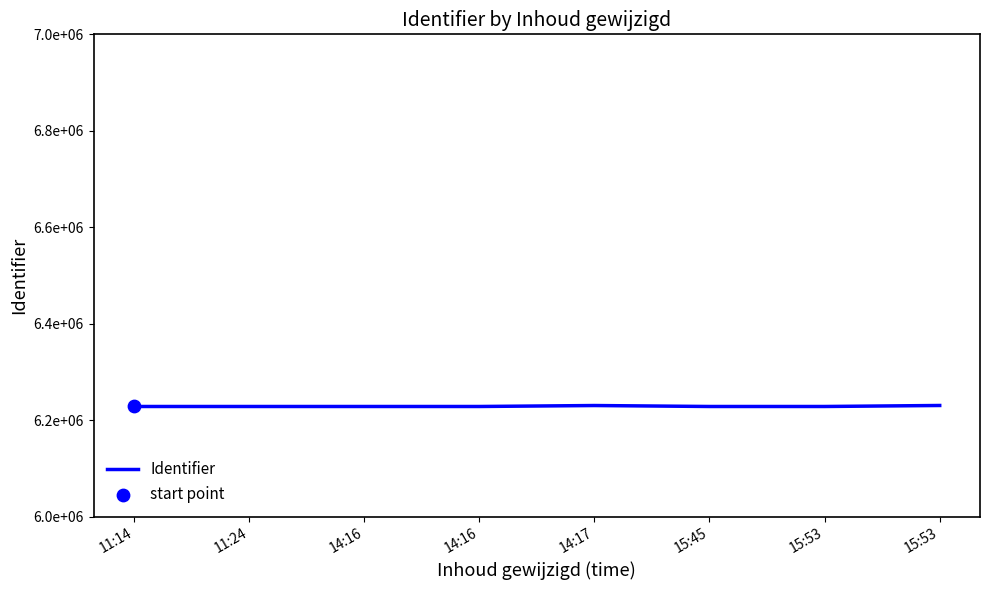

Which has a higher value, 11:14 or 15:45?

15:45